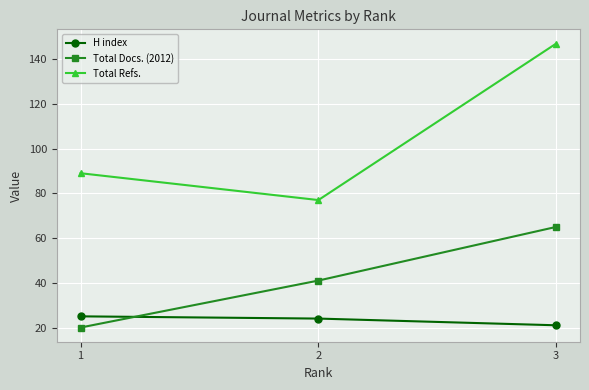

The value of H index at 3 is 21. True or false?

True